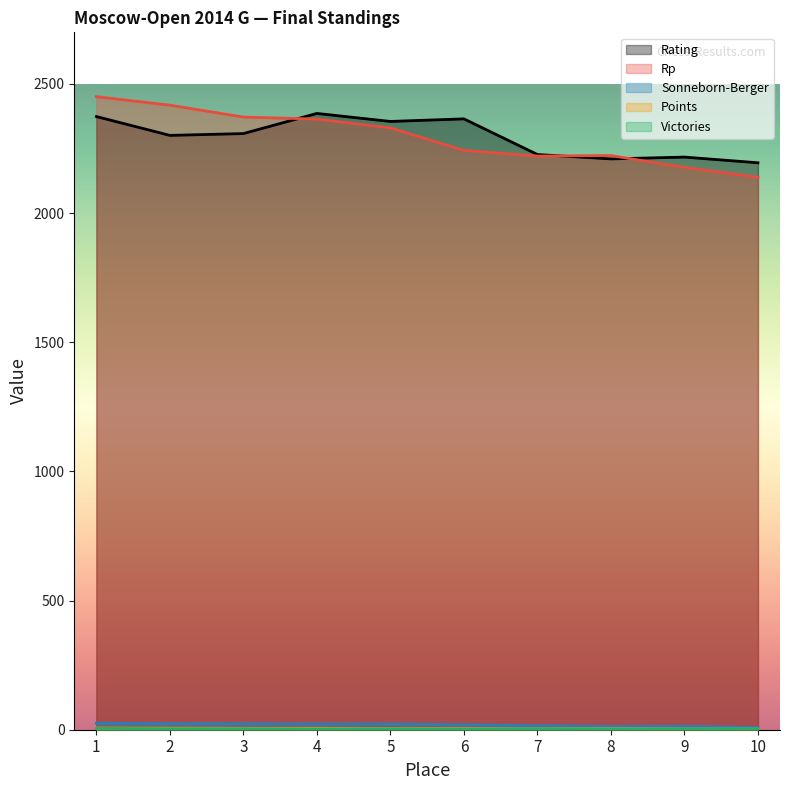

What are all the series names shown in the legend?

Rating, Points, Rp, Sonneborn-Berger, Victories